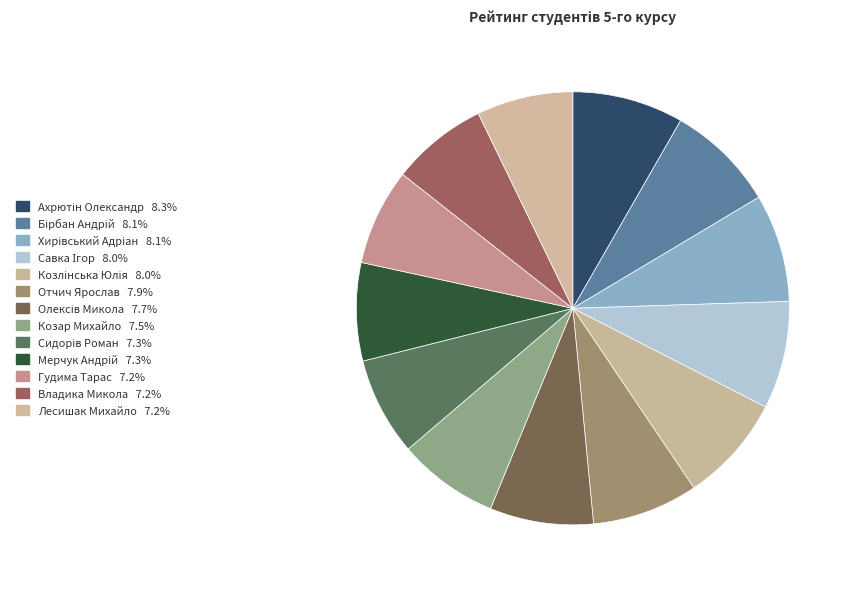

How many segments does this pie chart have?

13